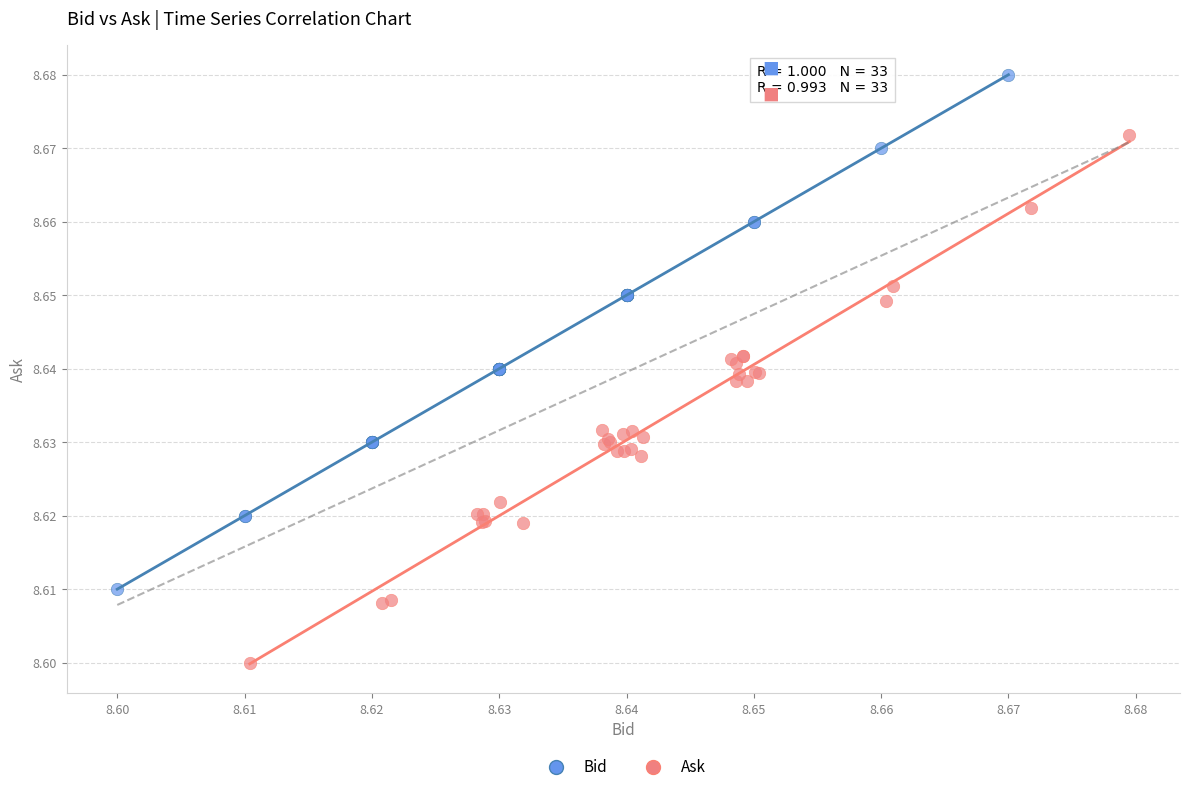

Which series contains the highest Y value?

Bid